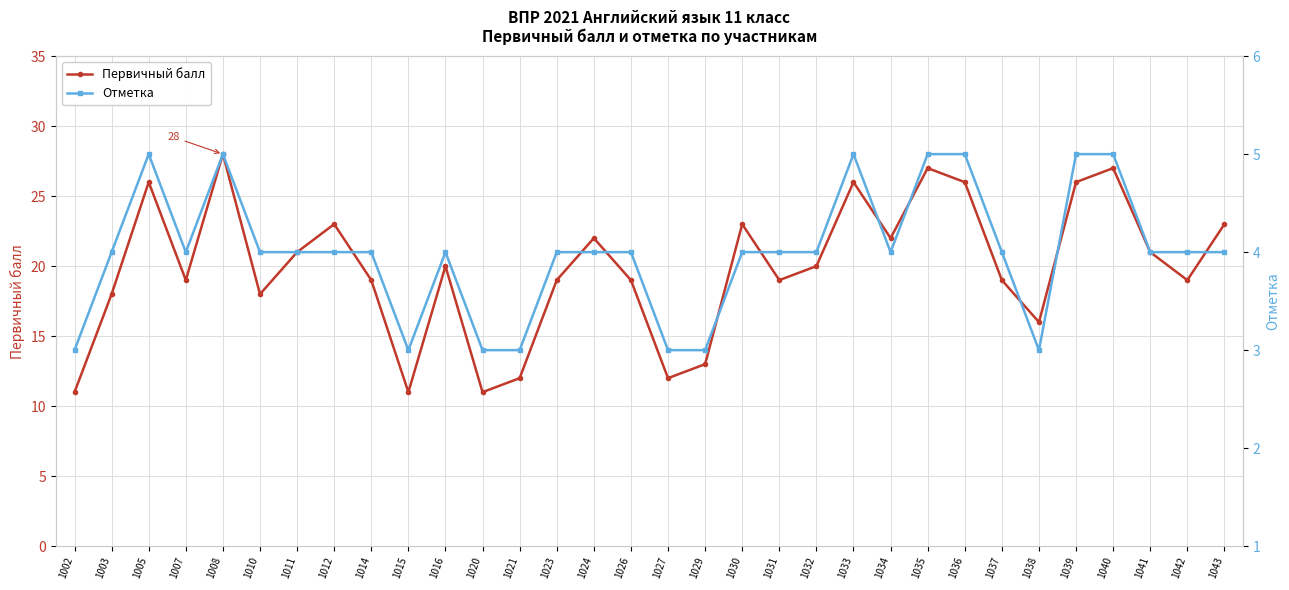

True or false: Первичный балл has a value of 13 at 1029.

True